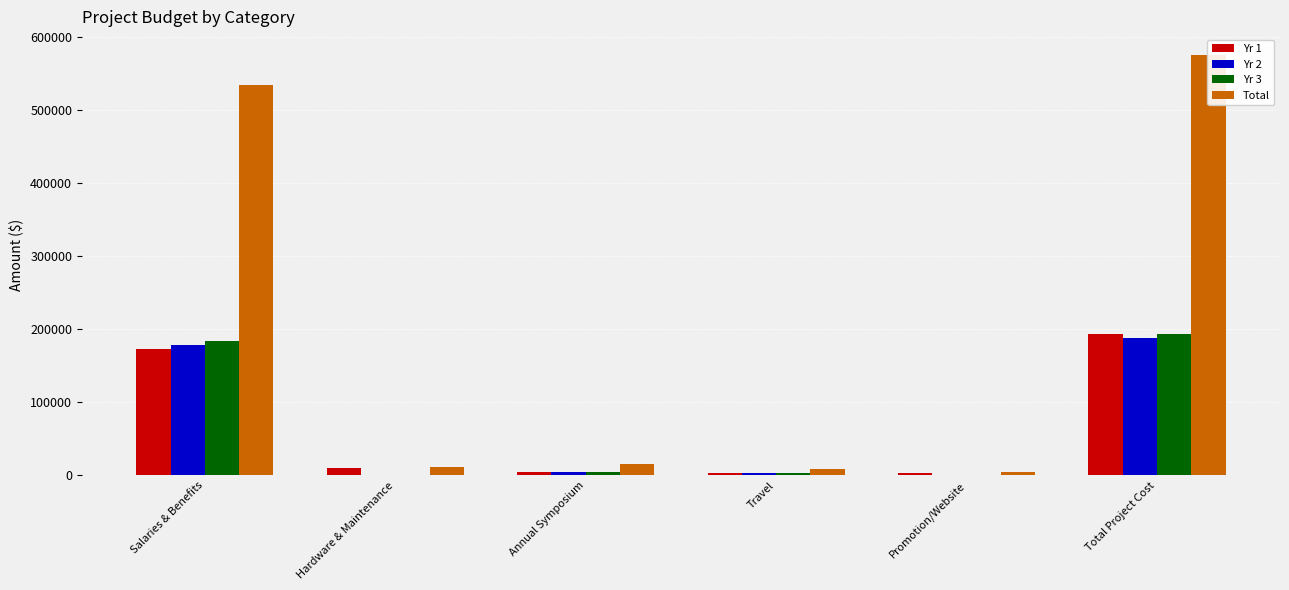

How many groups of bars are there?

6